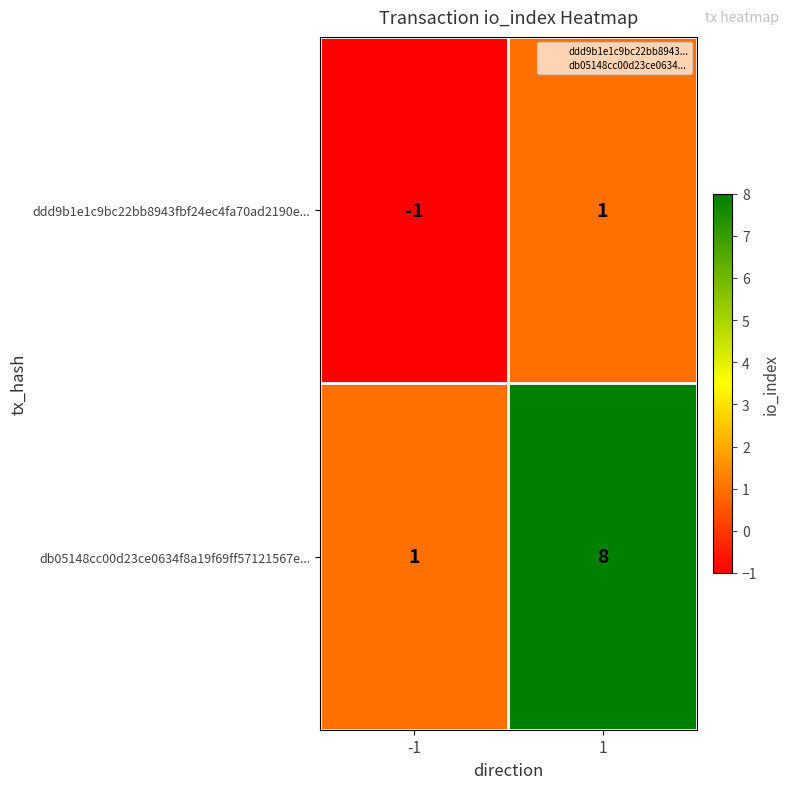

Is it true that db05148cc00d23ce0634f8a19f69ff57121567e... equals 8 at 1?

True